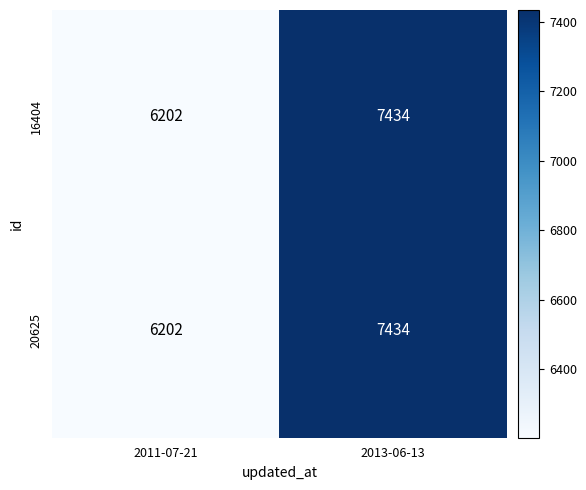

Reading left to right, transcribe all the data shown in this chart.

16404: 6202	7434
20625: 6202	7434